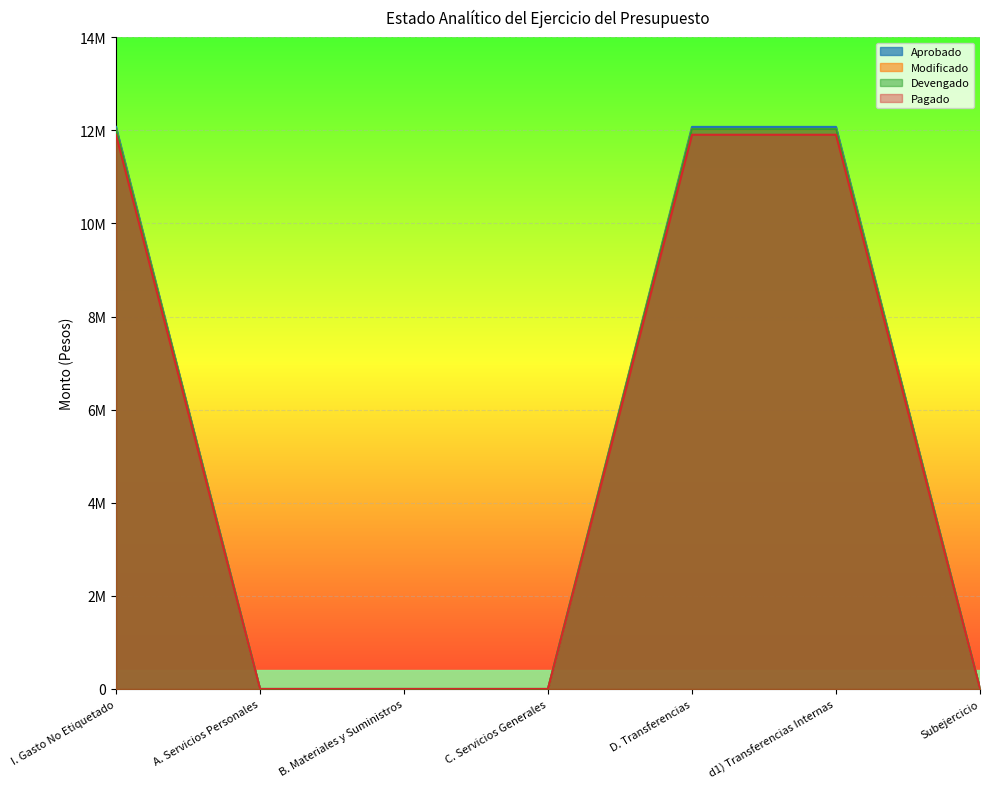

Which category has the lowest value across all series?

A. Servicios Personales